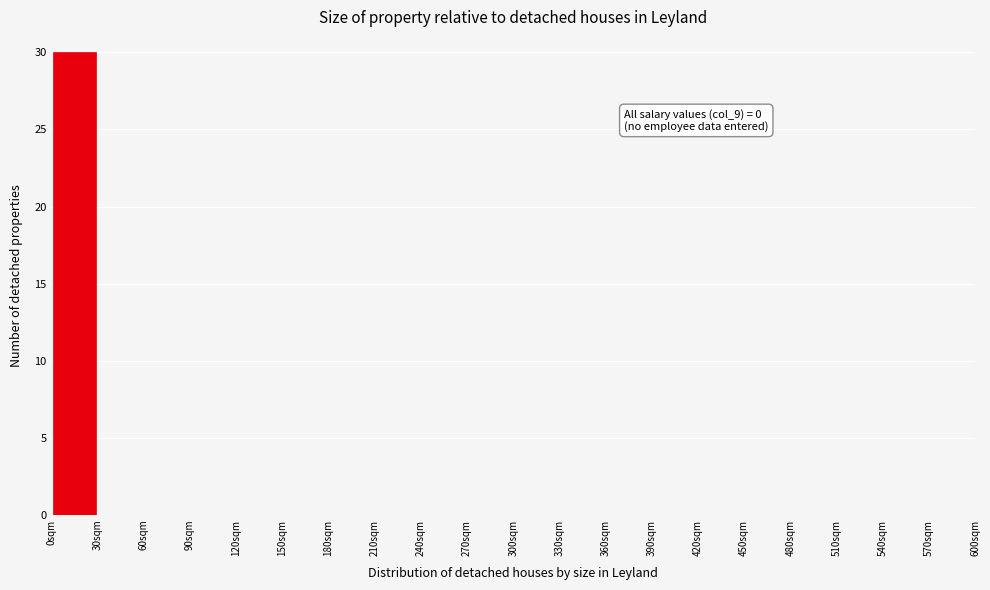

Which range on the x-axis has the tallest bar?

0 to 30